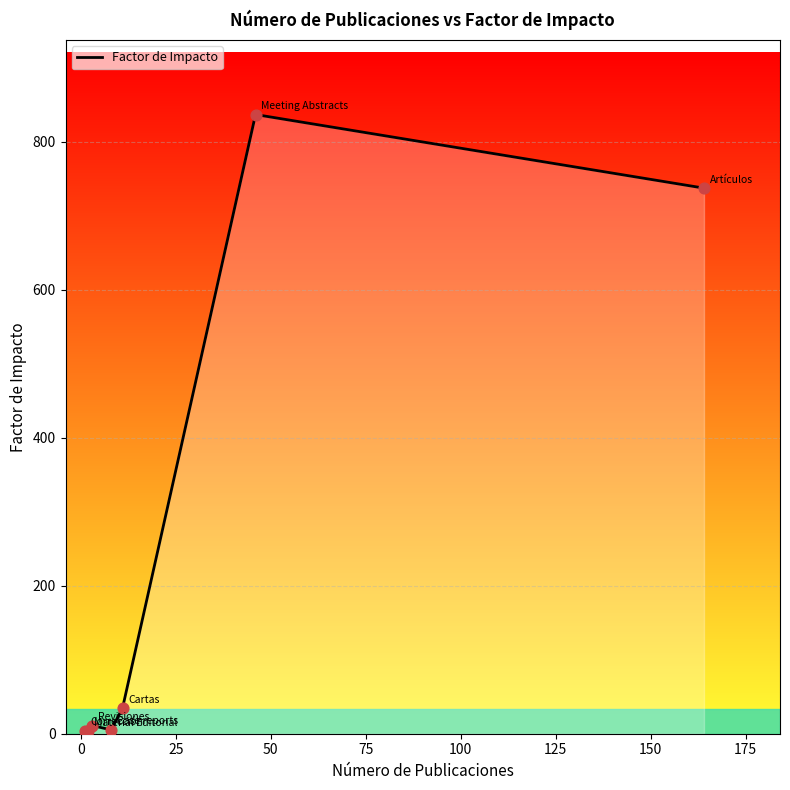

True or false: the data has more than 0 interior local peaks.

True